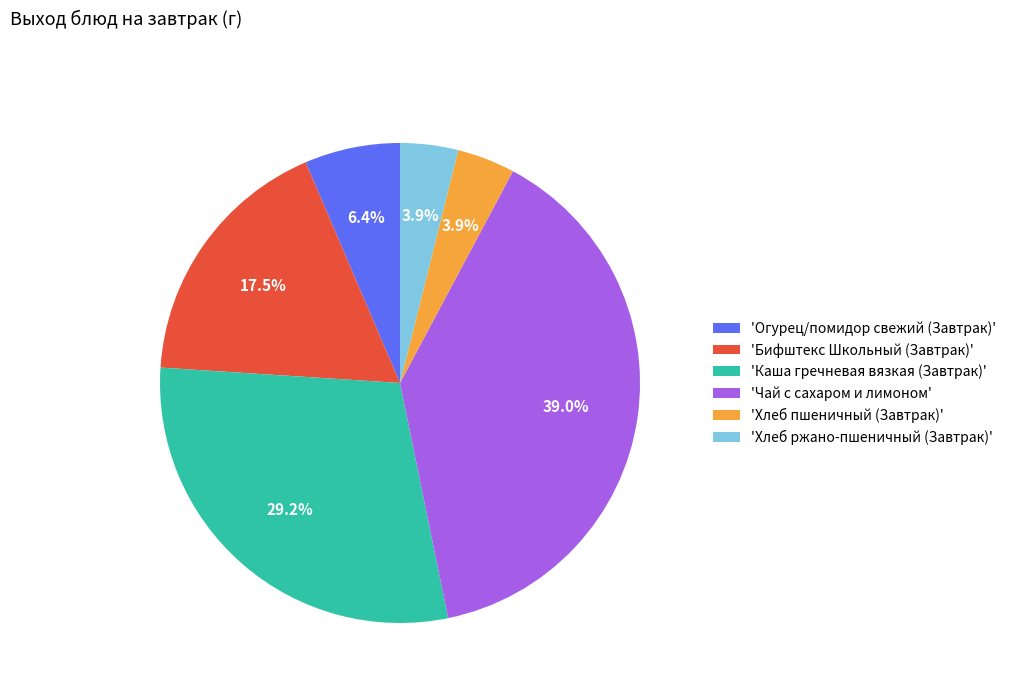

Count the number of slices in the pie.

6